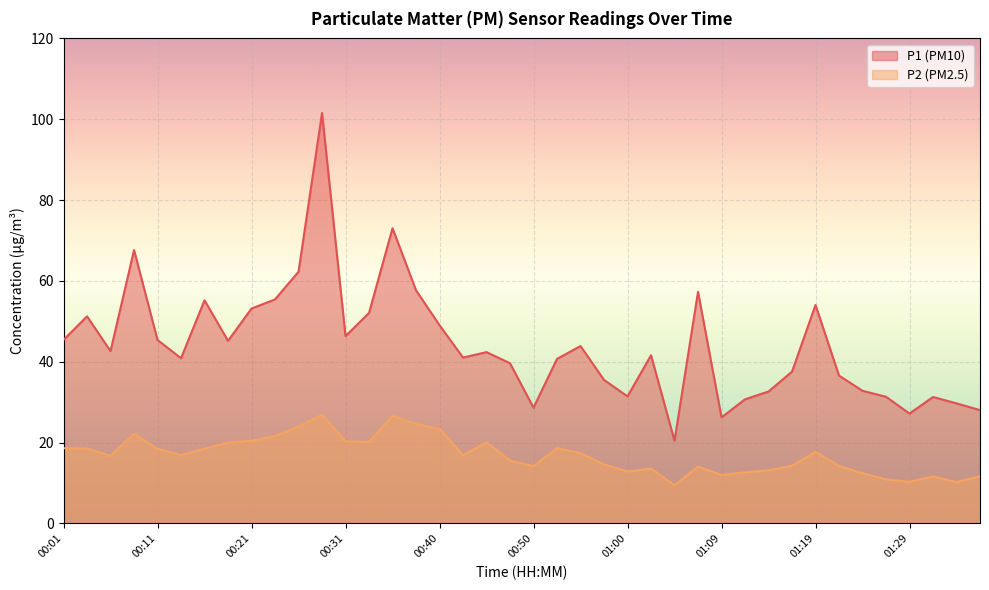

How many distinct data groups are displayed?

2